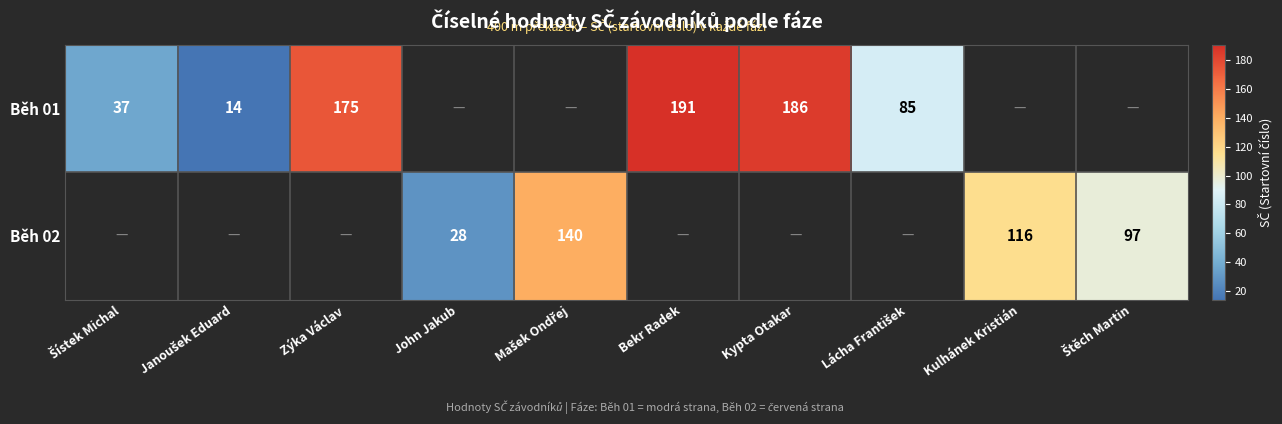

What is the difference between the Běh 01 values at Bekr Radek and Kypta Otakar?

5